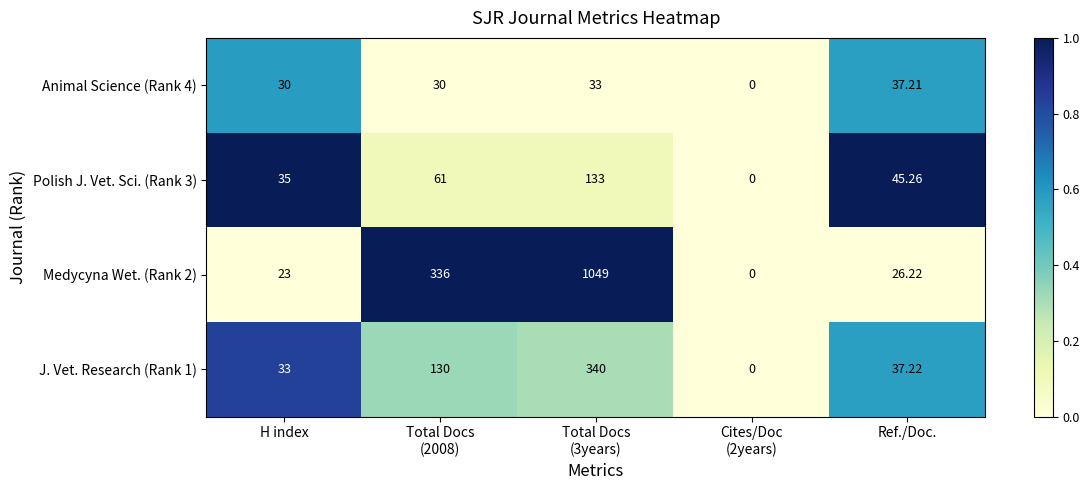

Rank the series by their maximum value, from highest to lowest.

Medycyna Wet. (Rank 2), J. Vet. Research (Rank 1), Polish J. Vet. Sci. (Rank 3), Animal Science (Rank 4)